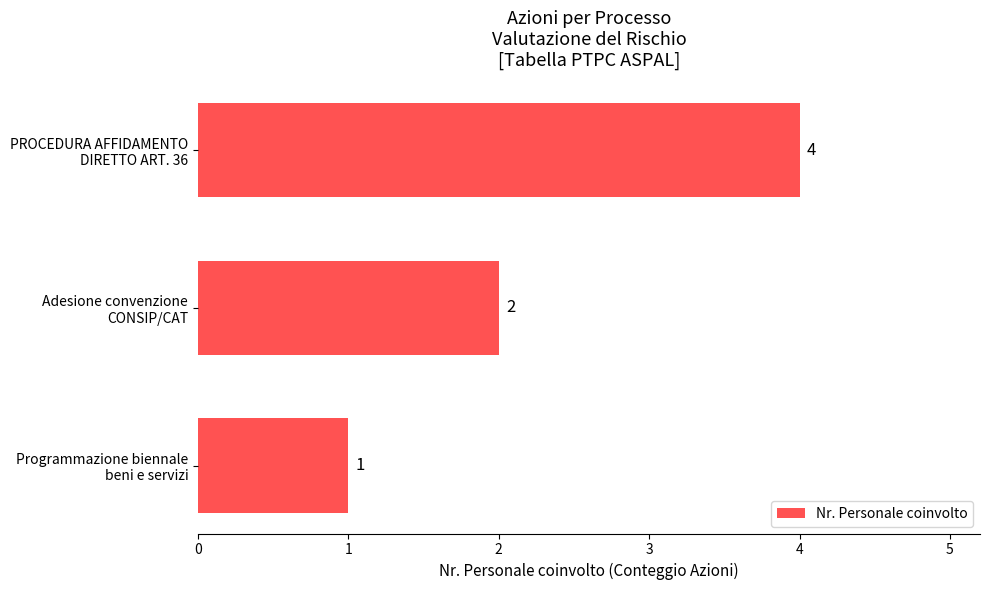

What is the sum of all values?

7